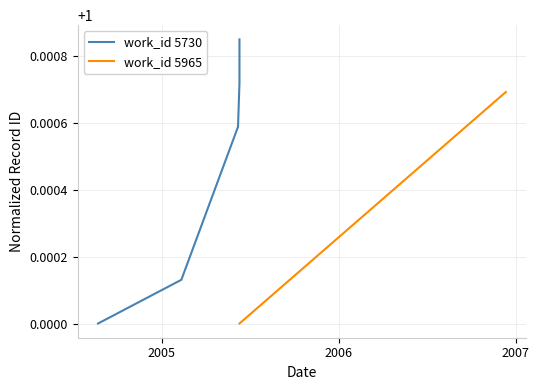

True or false: there are more than 0 points higher than both neighbors.

False